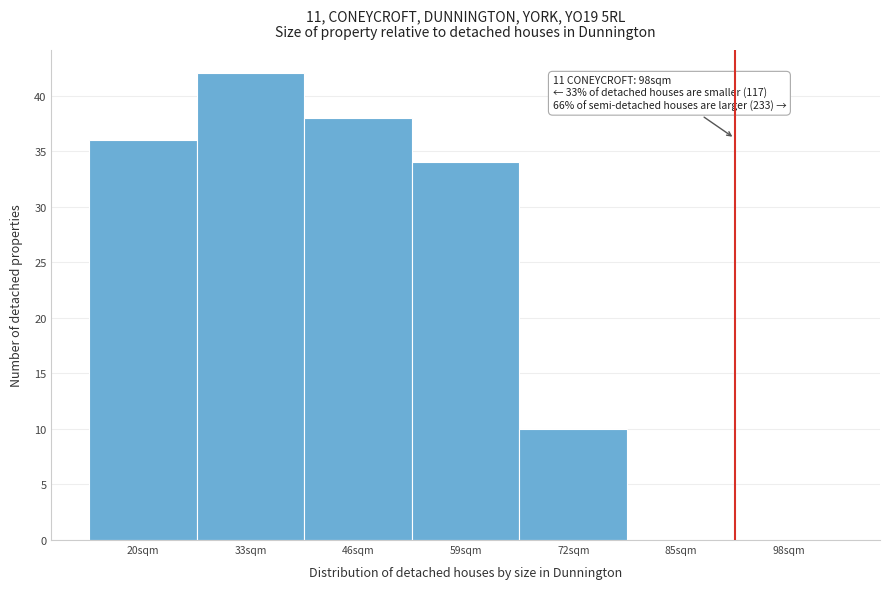

Reading left to right, transcribe all the data shown in this chart.

20sqm=36	33sqm=42	46sqm=38	59sqm=34	72sqm=10	85sqm=0	98sqm=0